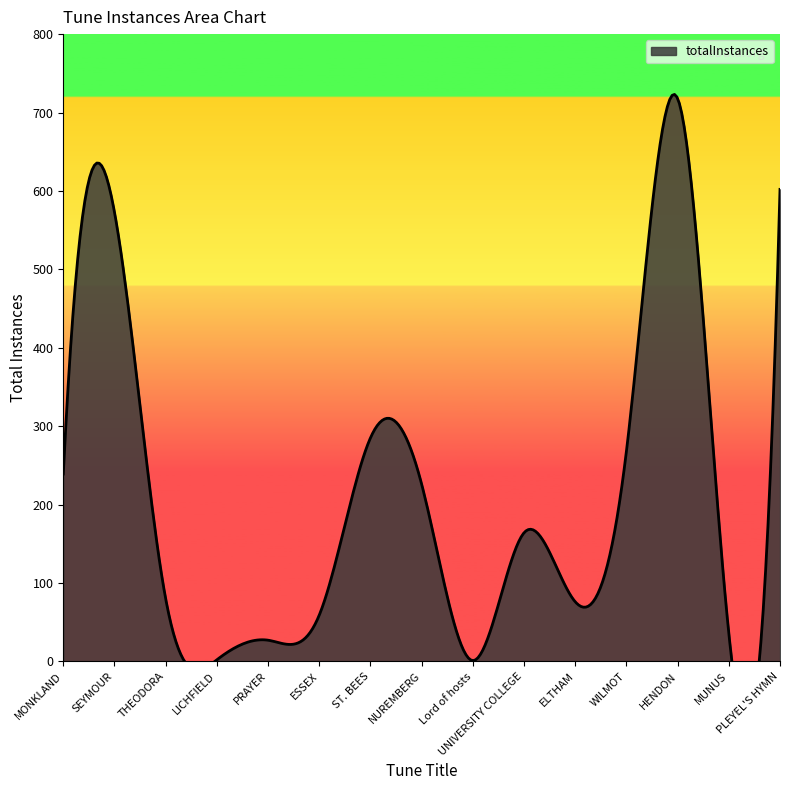

Approximately how many times larger is the value at PLEYEL'S HYMN compared to UNIVERSITY COLLEGE?

3.7